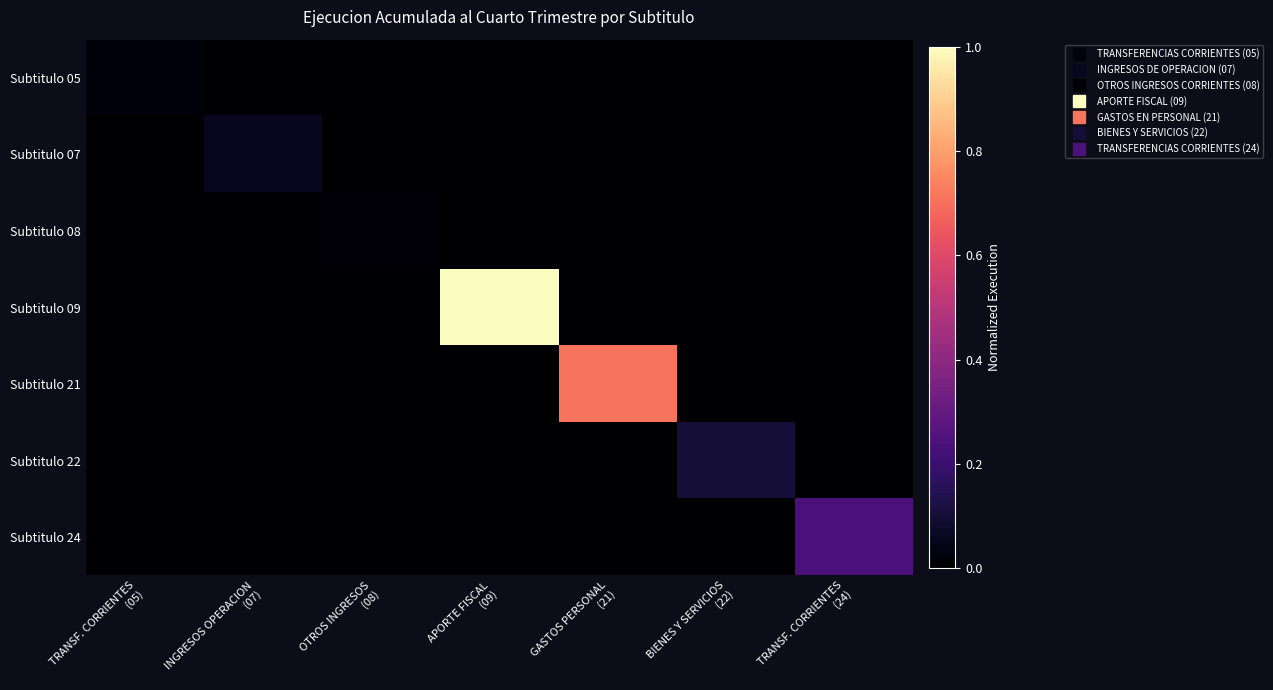

At BIENES Y SERVICIOS (22), list the series in order from largest to smallest.

Subtitulo 22, Subtitulo 05, Subtitulo 07, Subtitulo 08, Subtitulo 09, Subtitulo 21, Subtitulo 24